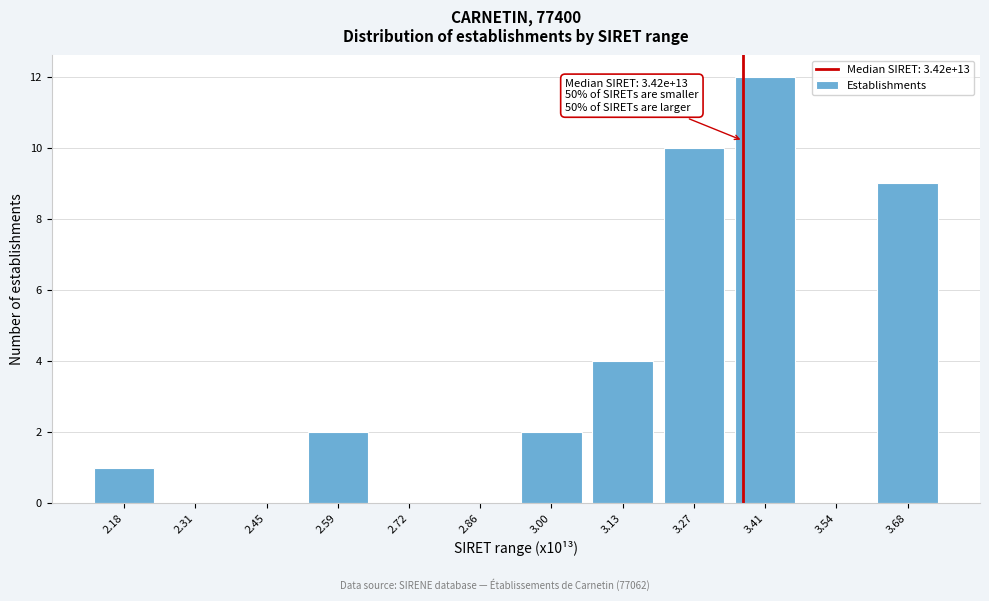

Reading left to right, transcribe all the data shown in this chart.

2.18=1	2.31=0	2.45=0	2.59=2	2.72=0	2.86=0	3.00=2	3.13=4	3.27=10	3.41=12	3.54=0	3.68=9